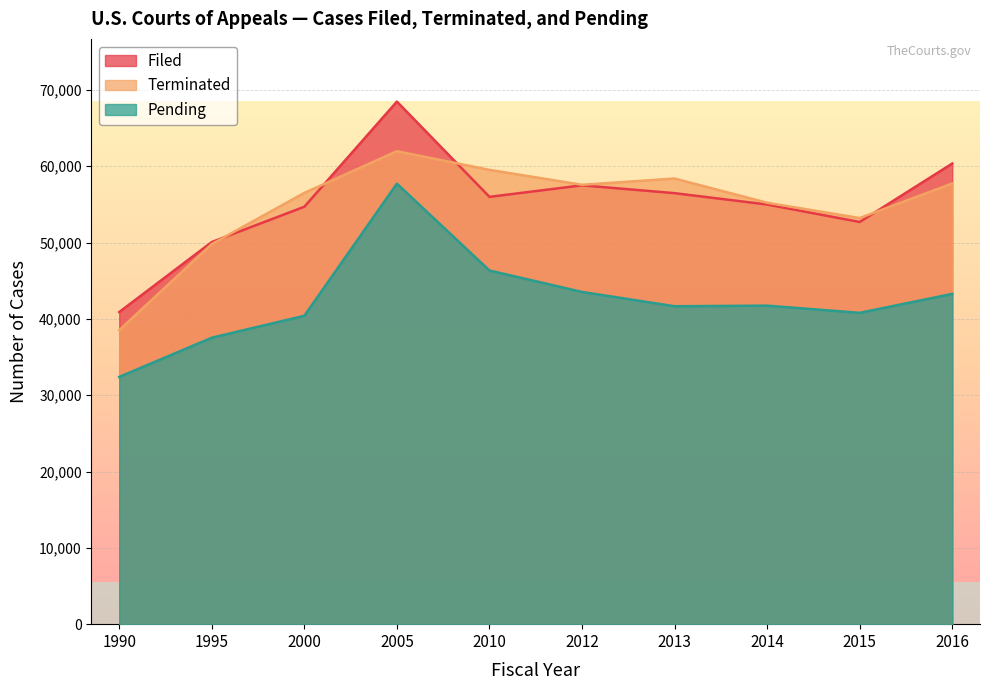

Where is the first local maximum for Pending?

2005